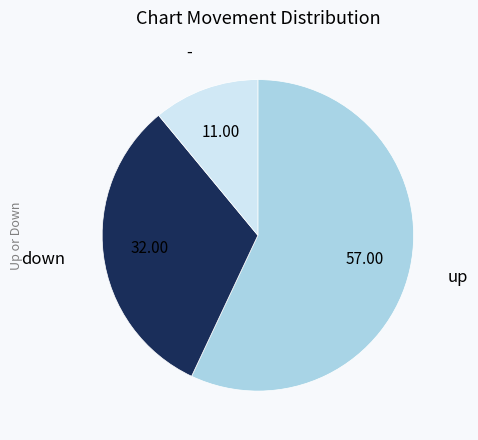

How many slices are in this pie chart?

3